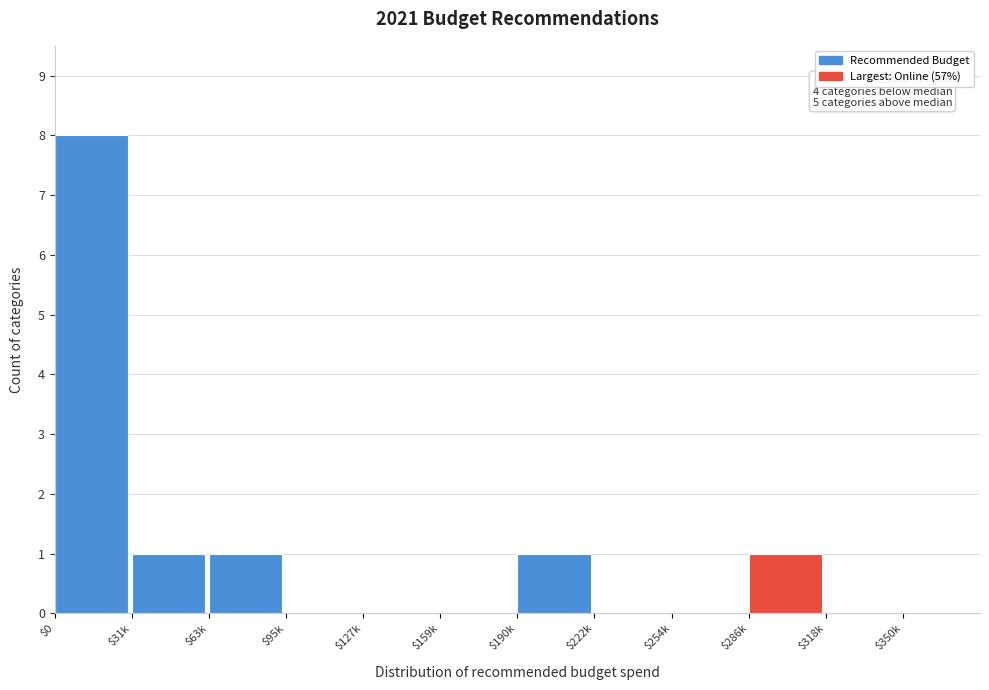

True or false: the data shows 1 at $31k.

True